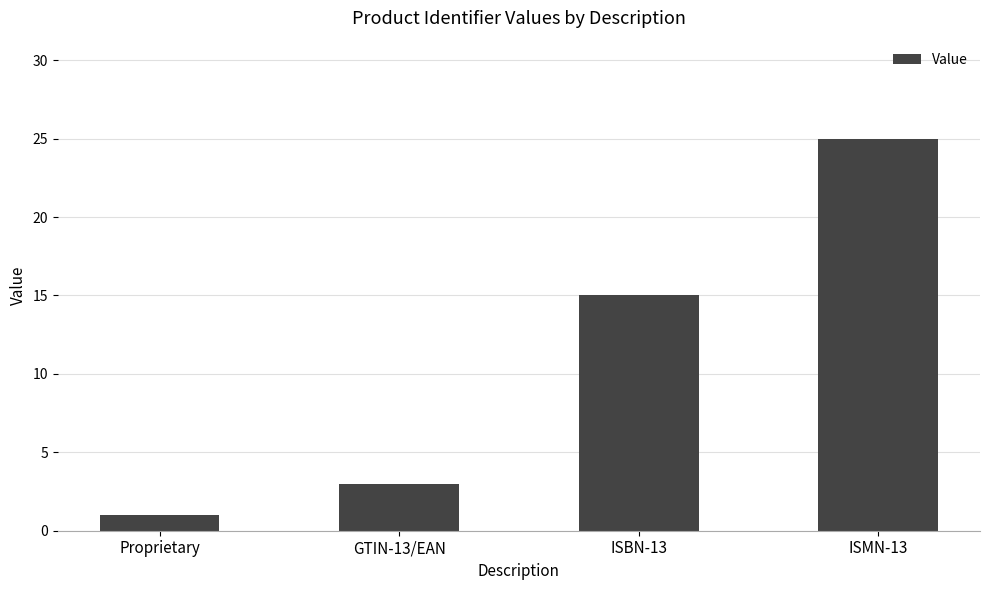

What is the ratio of the value at ISMN-13 to the value at GTIN-13/EAN?

8.3